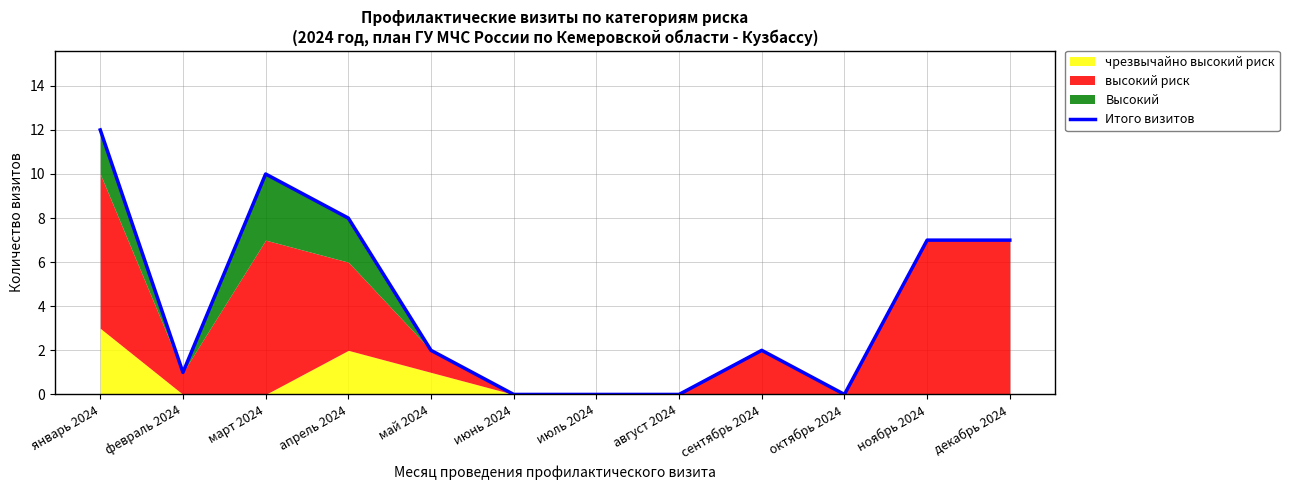

What value does the data have at апрель 2024, to the nearest 10?

10